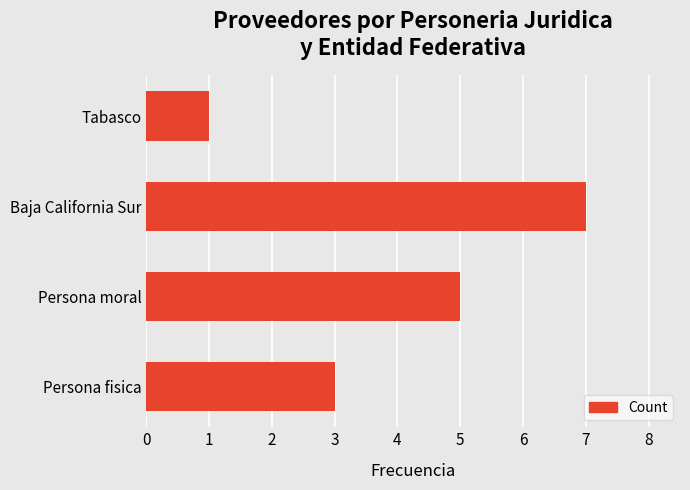

List the labels in order of value, largest first.

Baja California Sur, Persona moral, Persona fisica, Tabasco